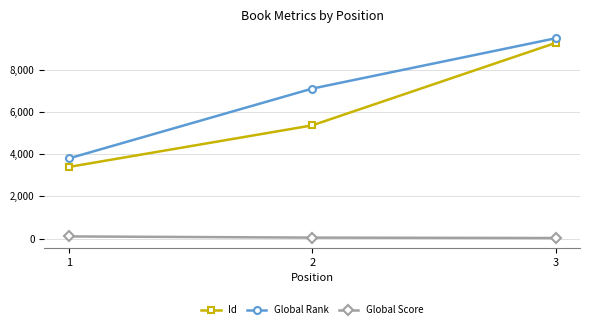

Which series has the largest range (max minus min)?

Id